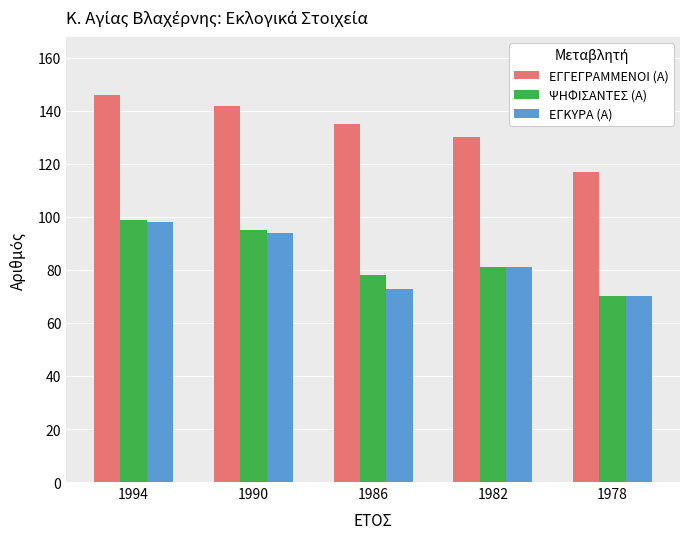

Count the number of data series in this chart.

3